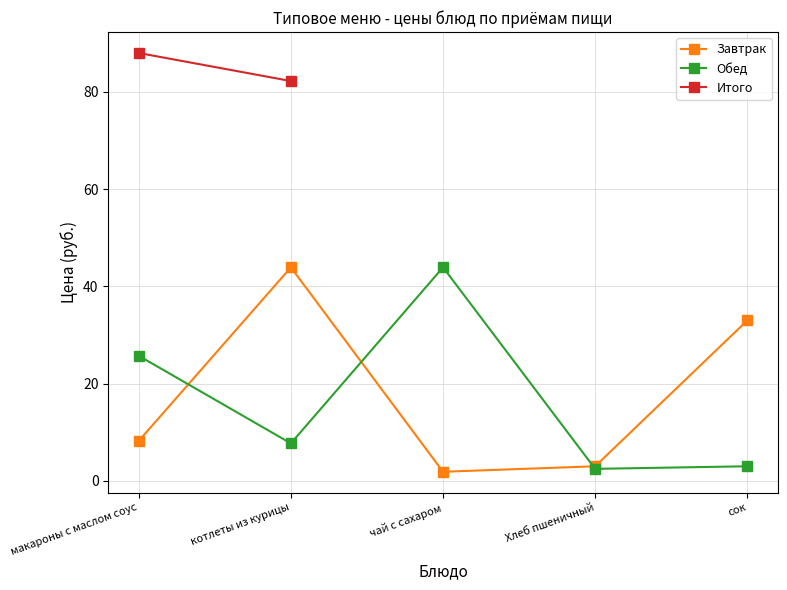

In Завтрак, how many points are higher than both neighbors (excluding endpoints)?

1